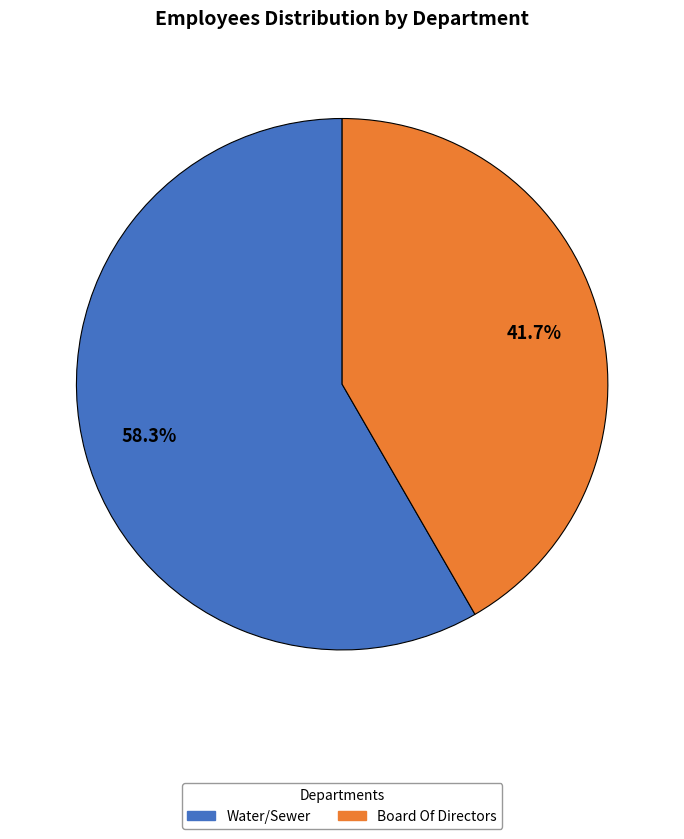

Rank the categories by value from highest to lowest.

Water/Sewer, Board Of Directors